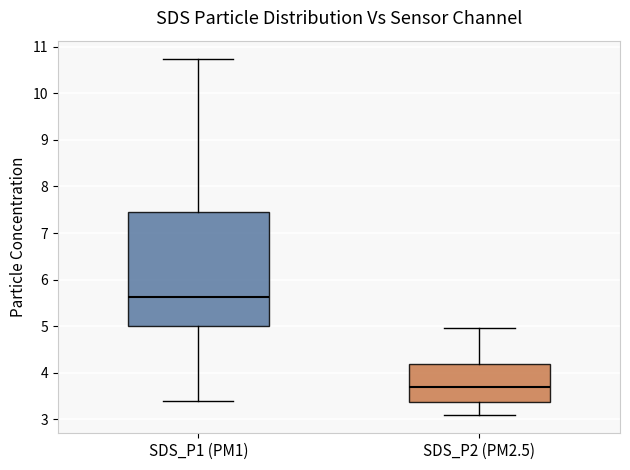

Comparing the boxes themselves (not the whiskers), which one is the tallest?

SDS_P1 (PM1)